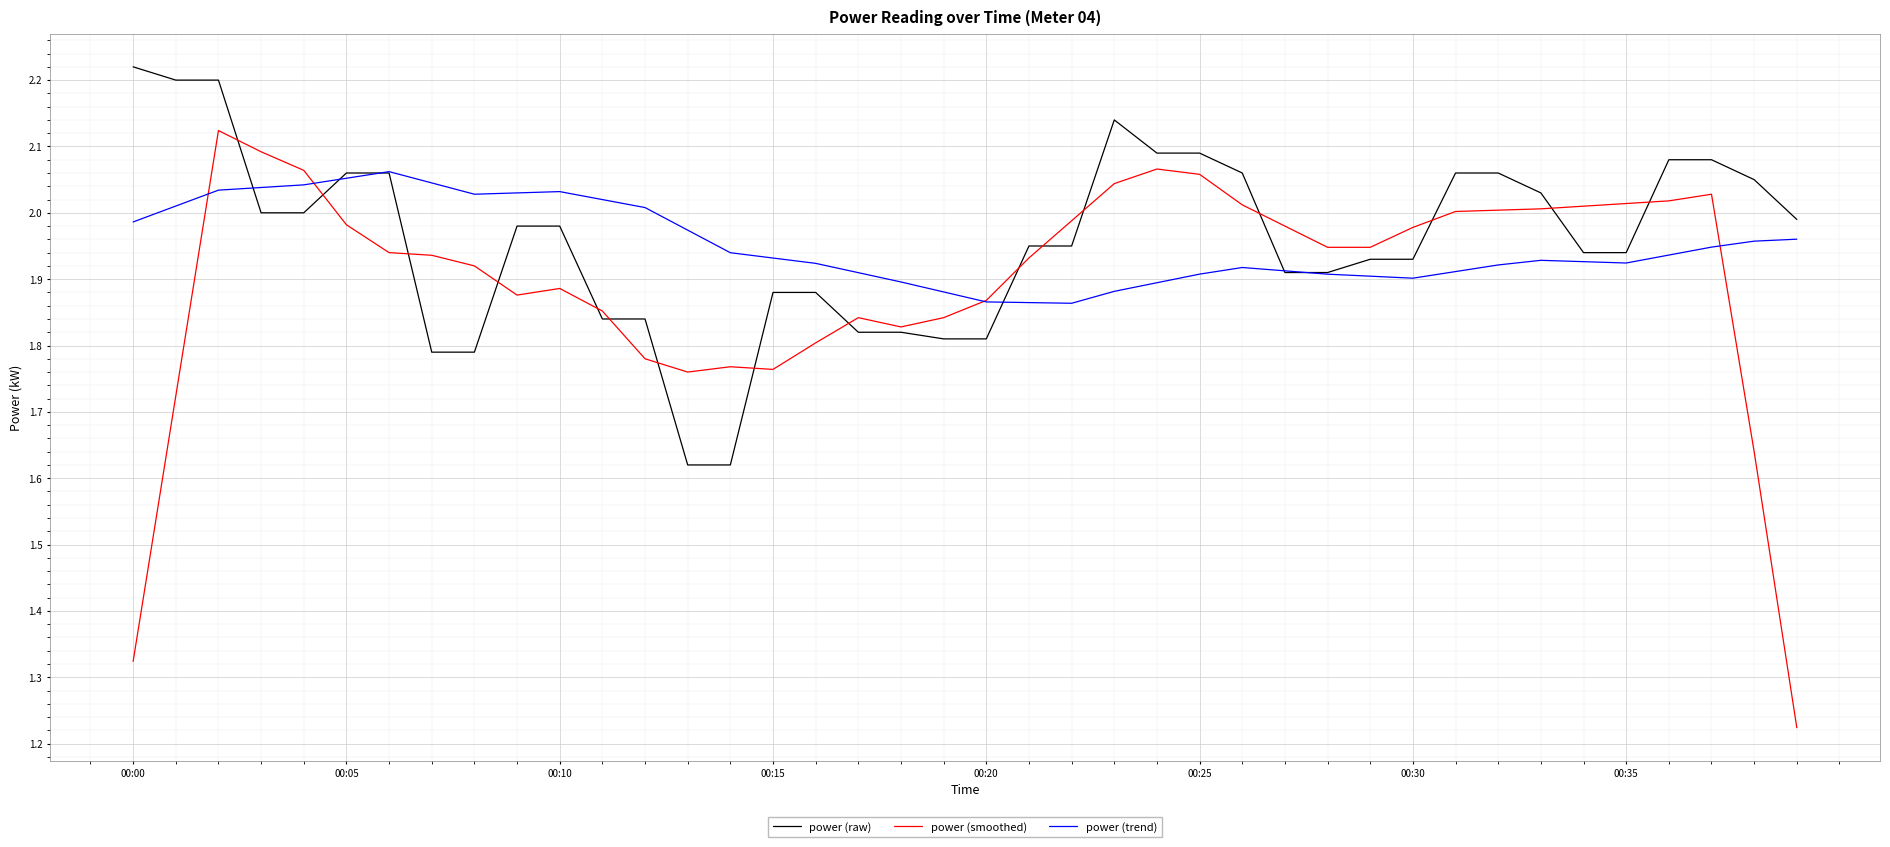

Which series has the widest spread of values?

power (smoothed)